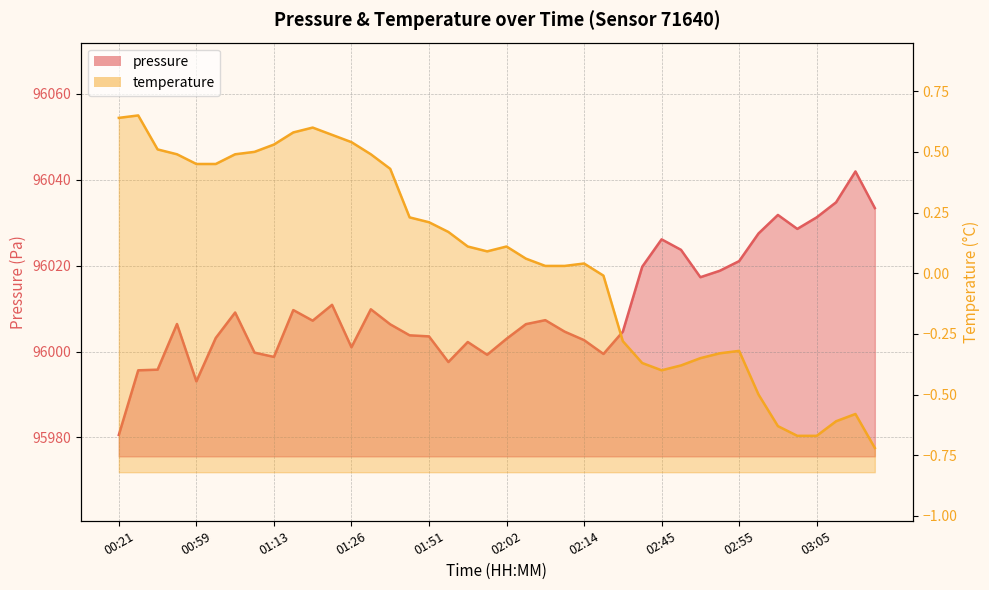

The chart shows a value of 44520.6 at 00:54. True or false?

False